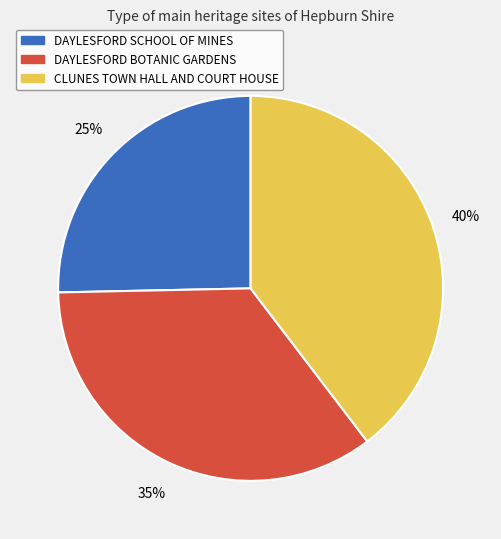

Does DAYLESFORD SCHOOL OF MINES represent more than half of the total?

No